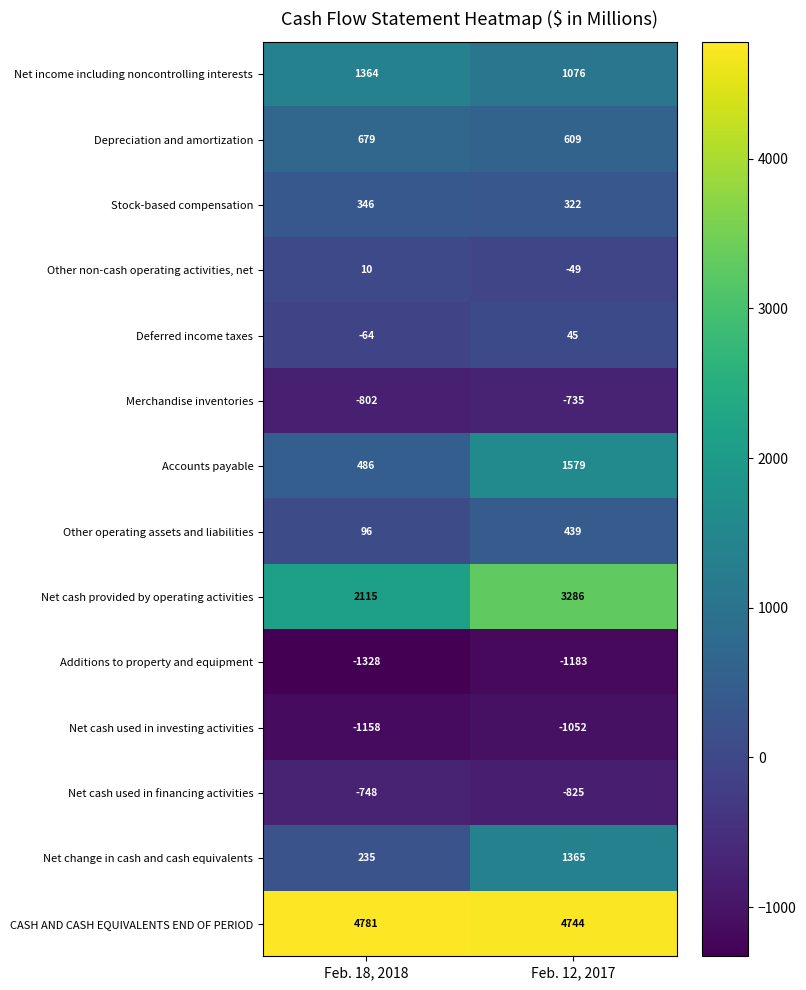

What is the lowest value of the Net change in cash and cash equivalents series?

235